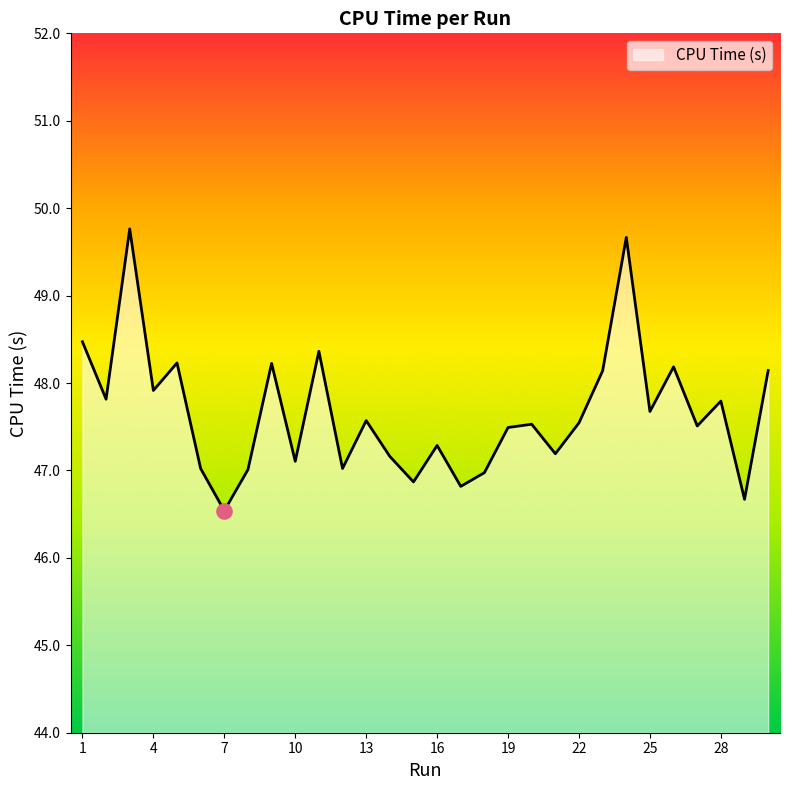

What is the difference between the maximum and minimum values?

3.2